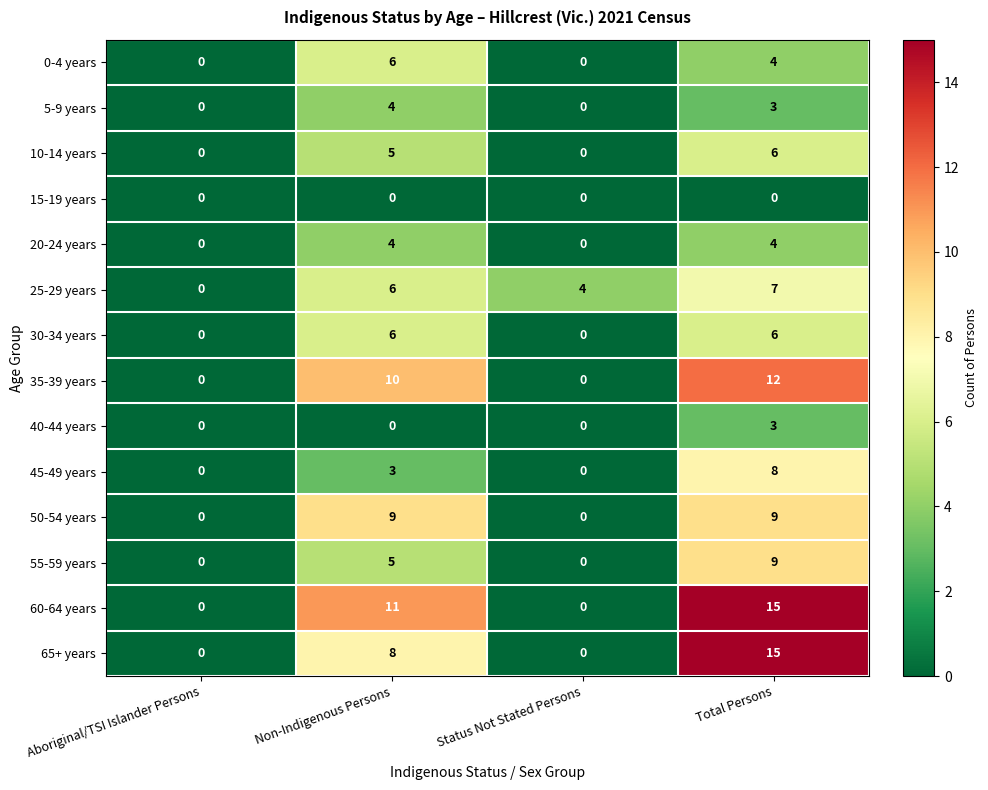

What is the sum of all 55-59 years values?

14